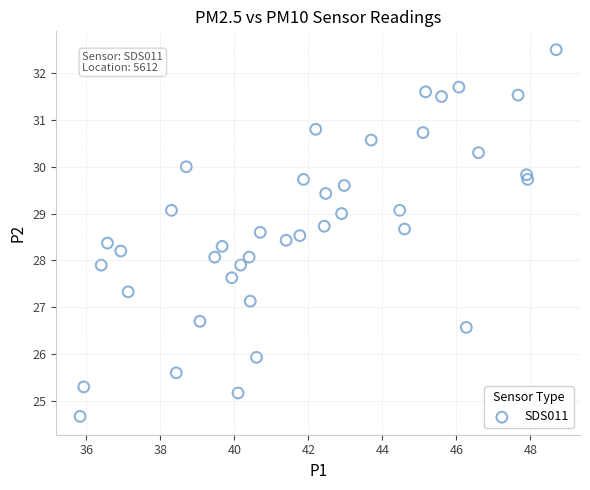

What is the range of X values (max minus min)?

12.9